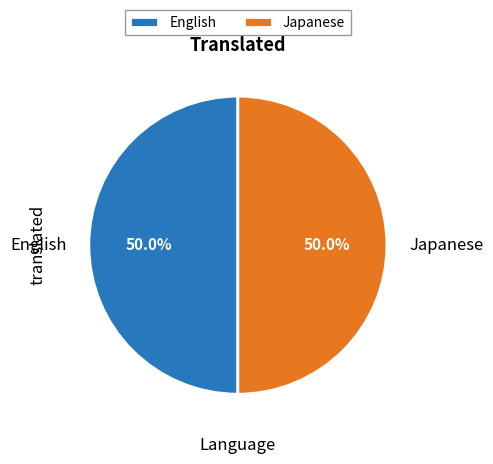

To the nearest percent, what is the difference between the largest and smallest slice percentages?

0%